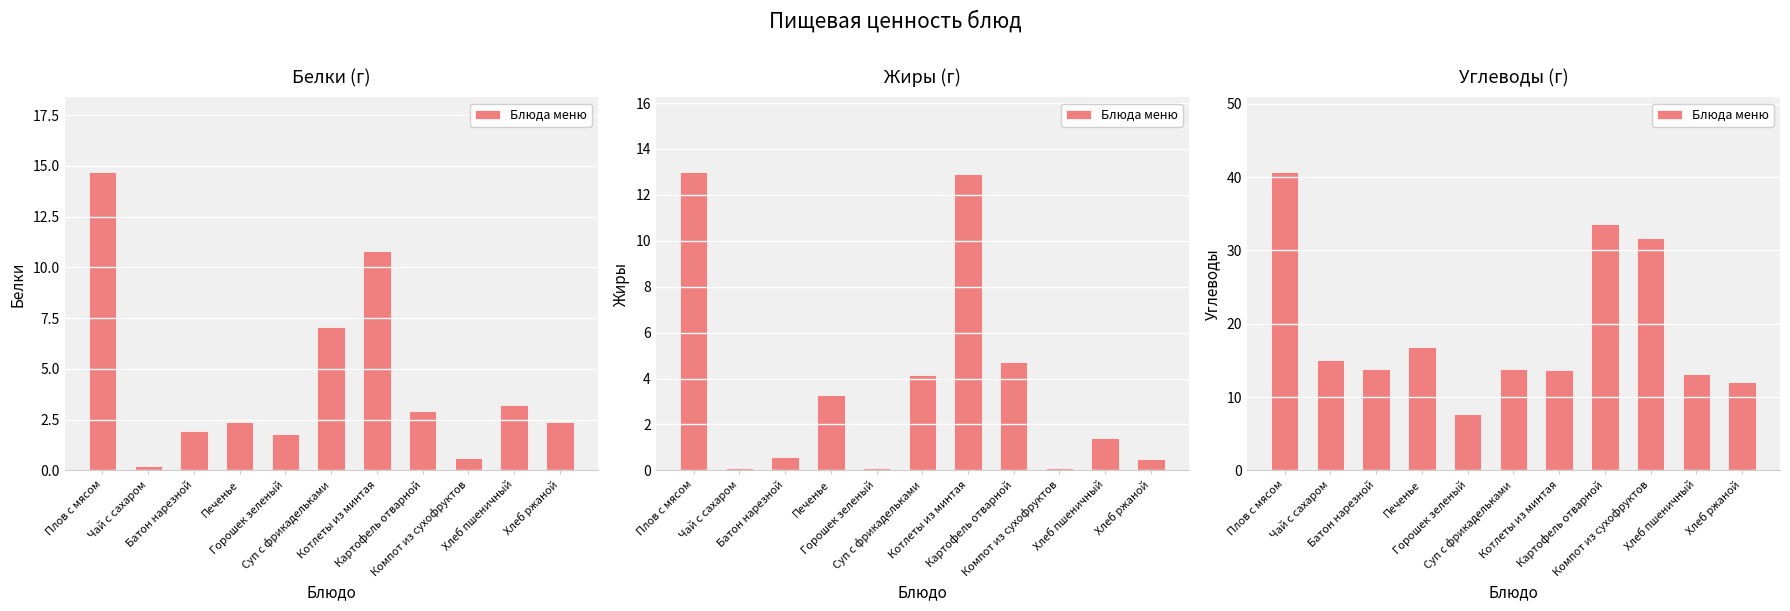

What is the sum of the values at Горошек зеленый and Компот из сухофруктов?

39.4